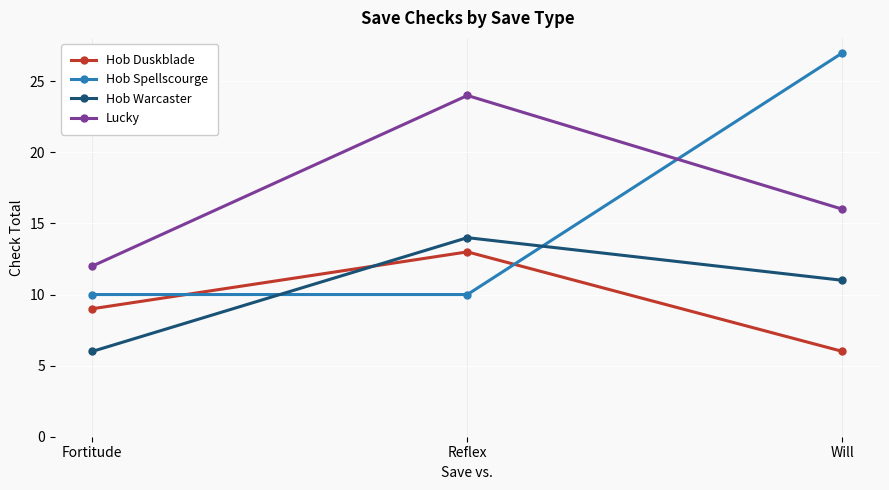

What are all the series names shown in the legend?

Hob Duskblade, Hob Spellscourge, Hob Warcaster, Lucky